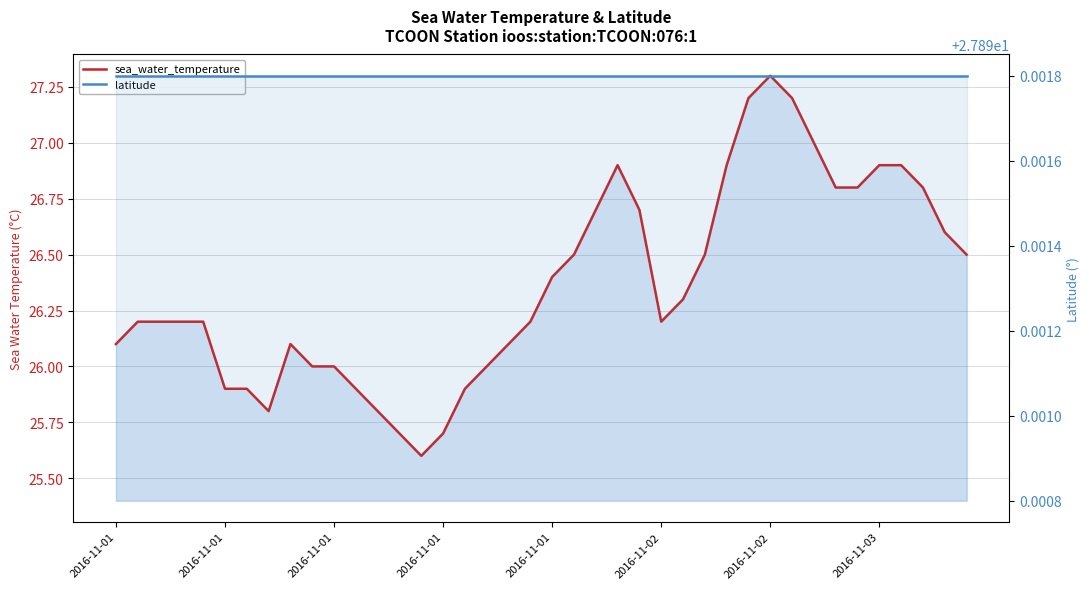

What is the greatest value displayed?

27.9